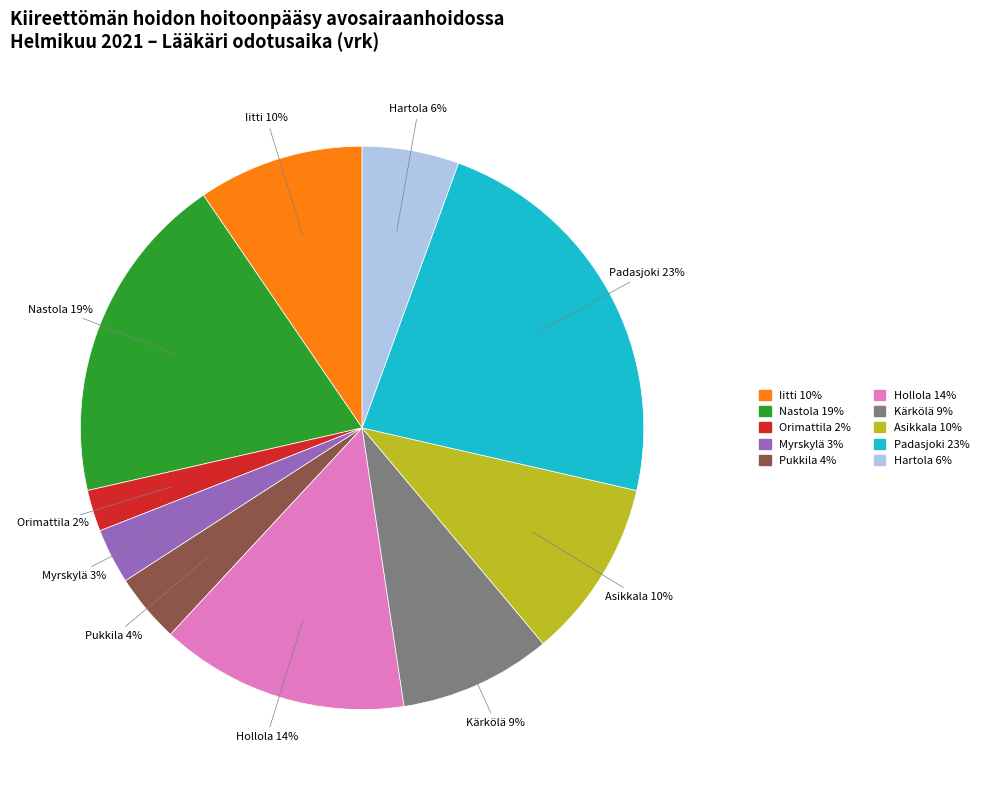

To the nearest percent, what is the difference between the largest and smallest slice percentages?

21%